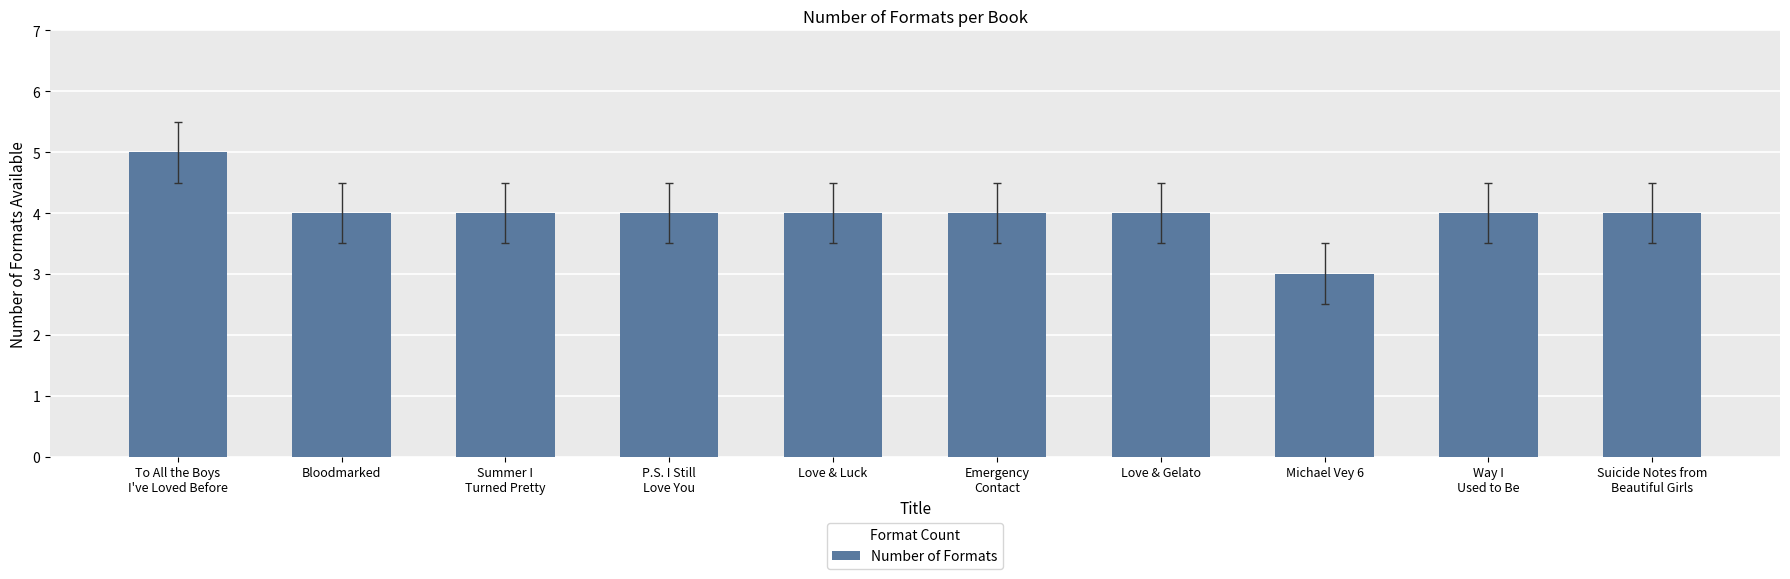

What is the sum of all values?

40